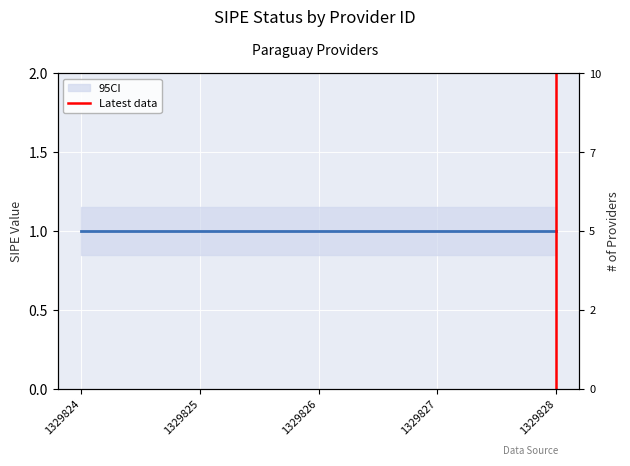

The chart shows a value of 2 at 1329828. True or false?

False